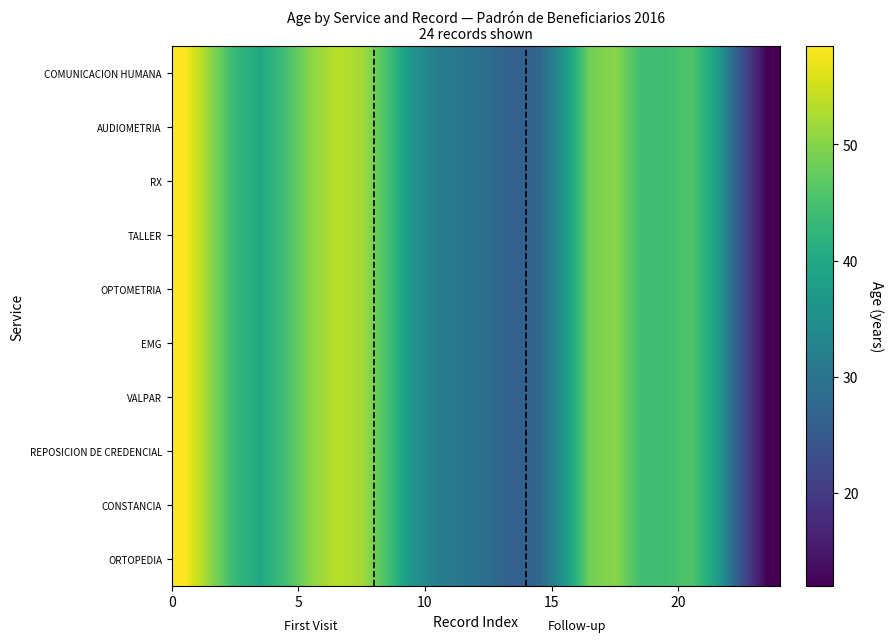

Which series has the largest total across all categories?

ORTOPEDIA